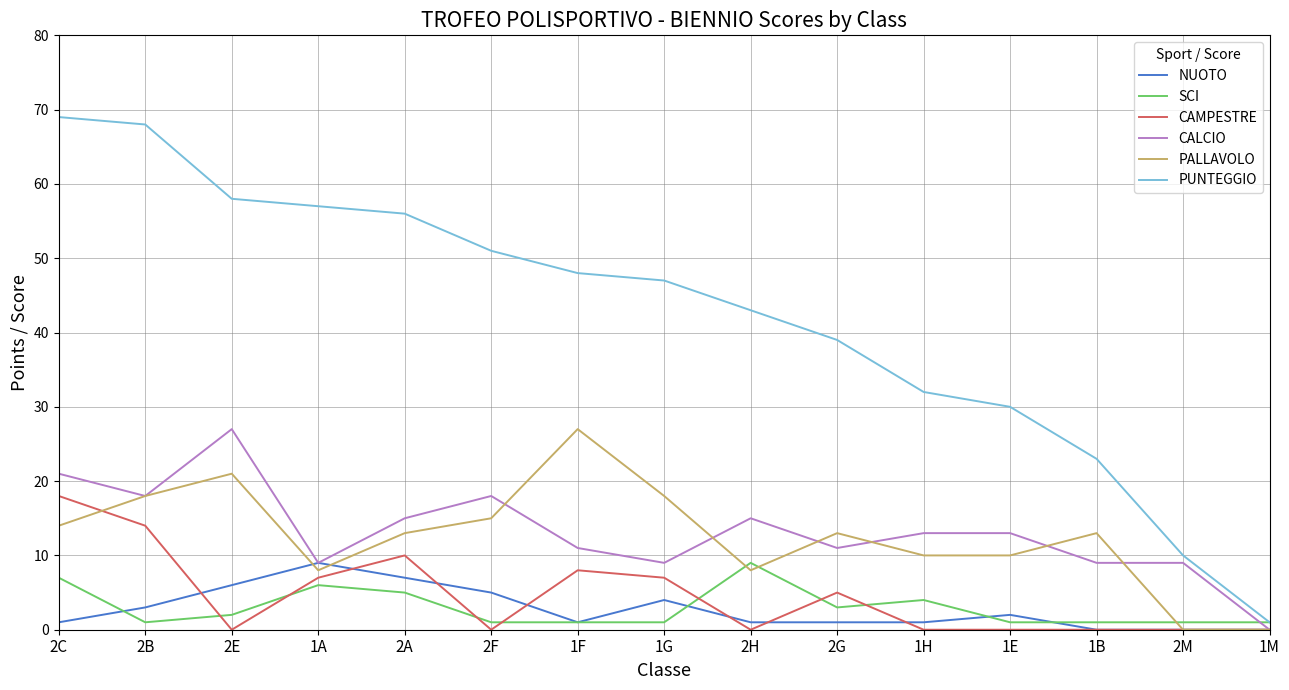

What value does the SCI series have at 2B?

1